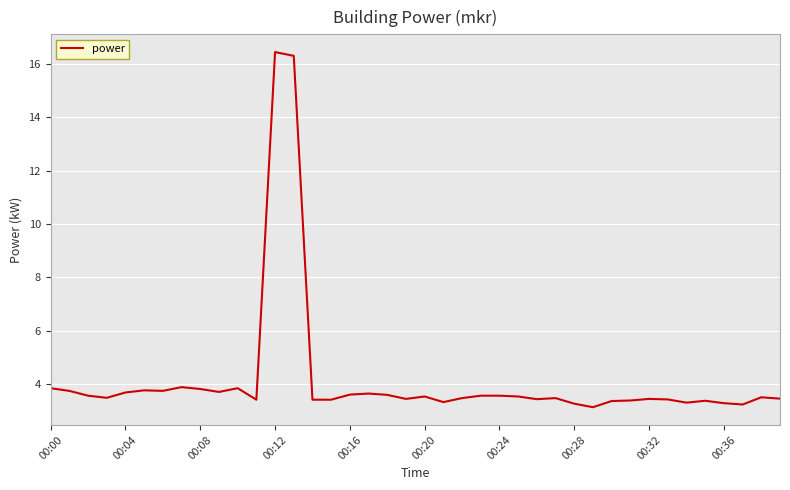

What is the maximum value shown in the chart?

16.4